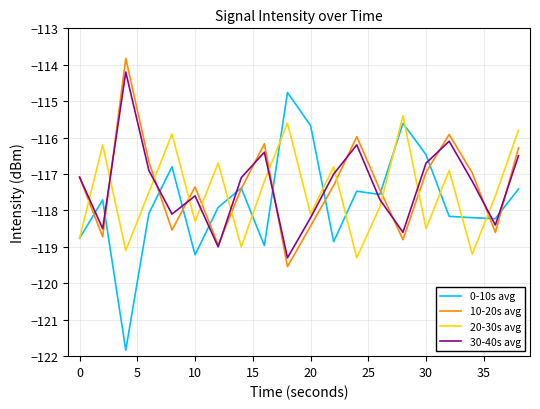

True or false: 20-30s avg and 10-20s avg intersect in this chart.

True